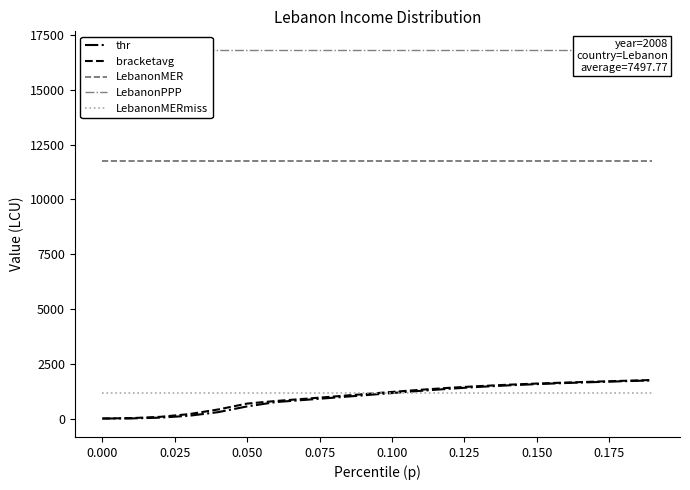

True or false: thr and LebanonMER cross at least once.

False